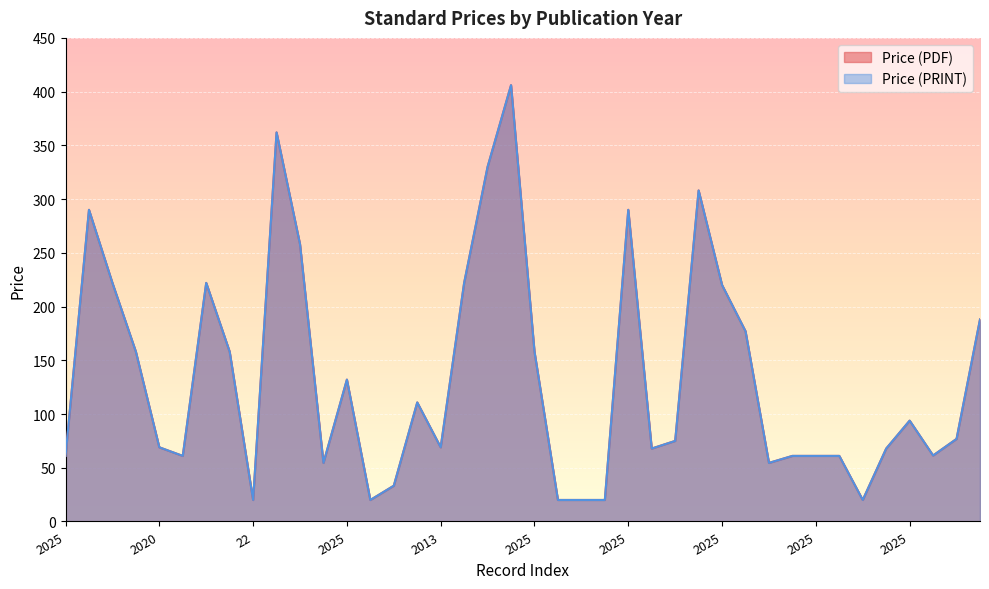

True or false: Price (PRINT) has a value of 8.5 at 15.

False